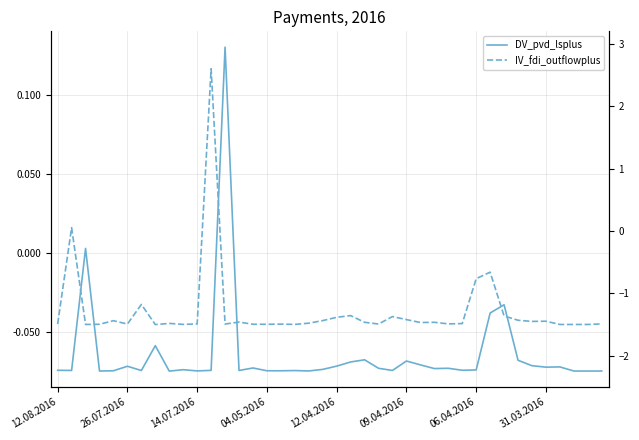

What position from the left is 31?

32